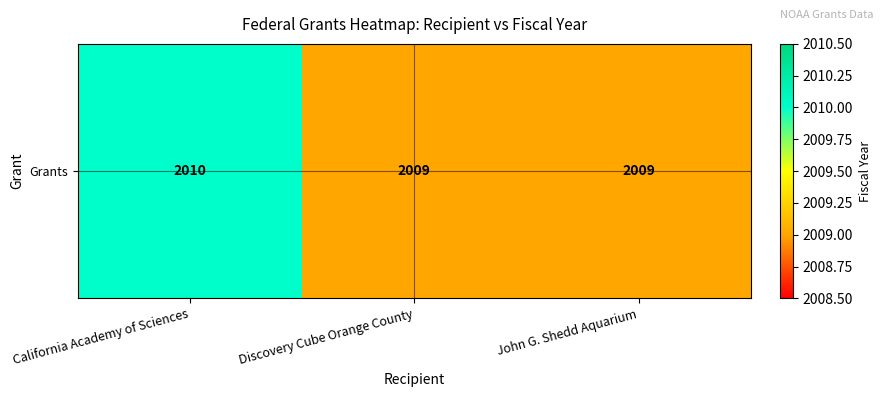

Rank the categories by value from lowest to highest.

Discovery Cube Orange County, John G. Shedd Aquarium, California Academy of Sciences